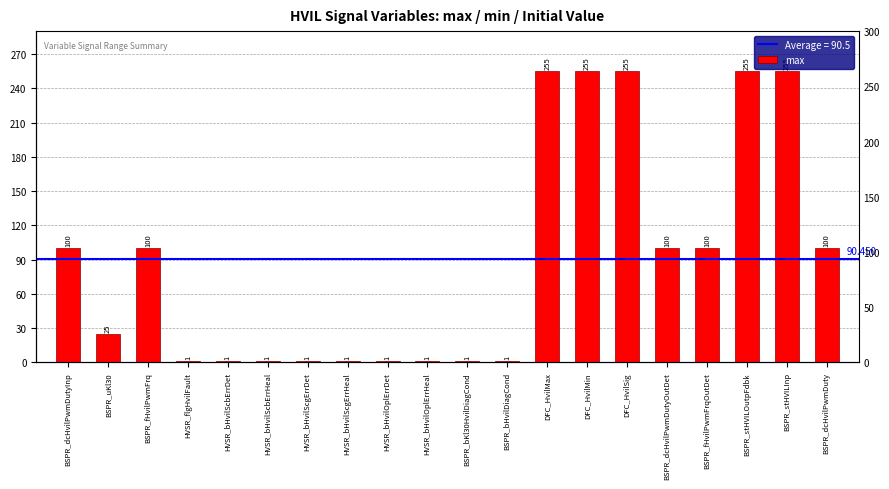

True or false: the data shows 1 at BSPR_bHvilDiagCond.

True